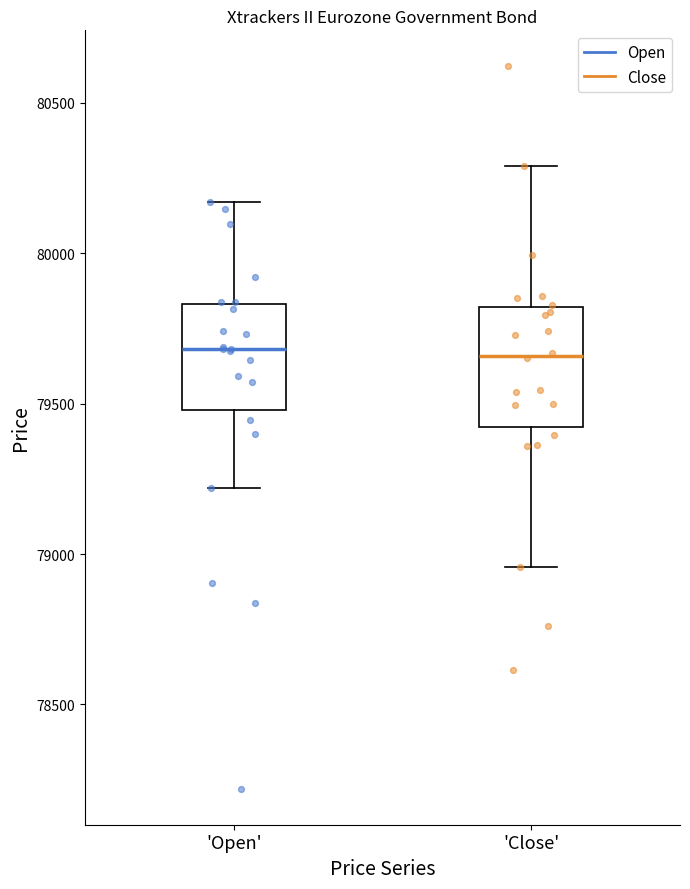

Where is the upper edge of the box for 'Close' on the y-axis? The values are not printed on the chart, so give them approximately, as read against the axis.

79800